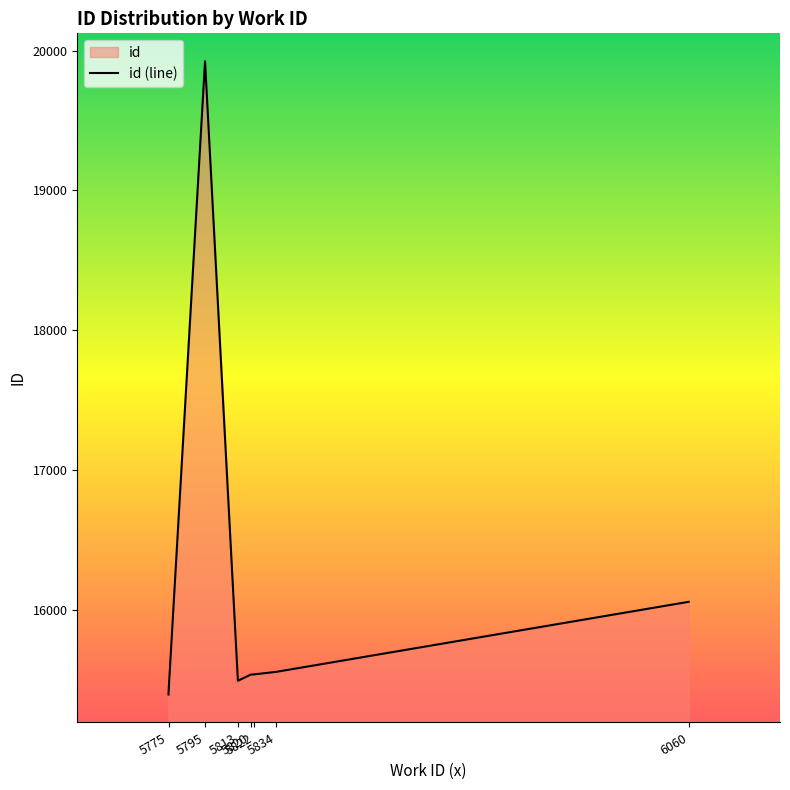

What is the value of the 10th point from the left?

16057